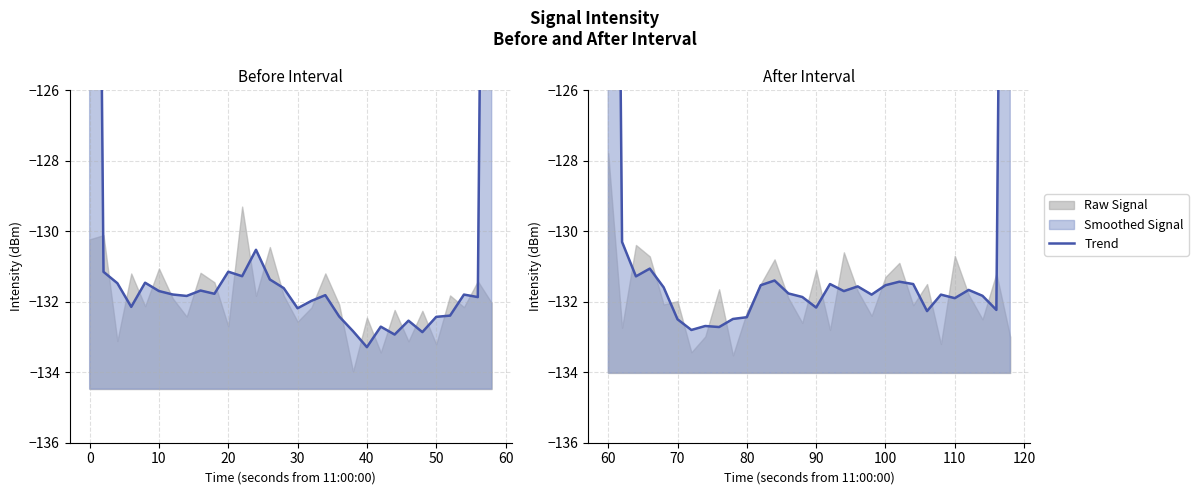

How many values exceed -131?

3